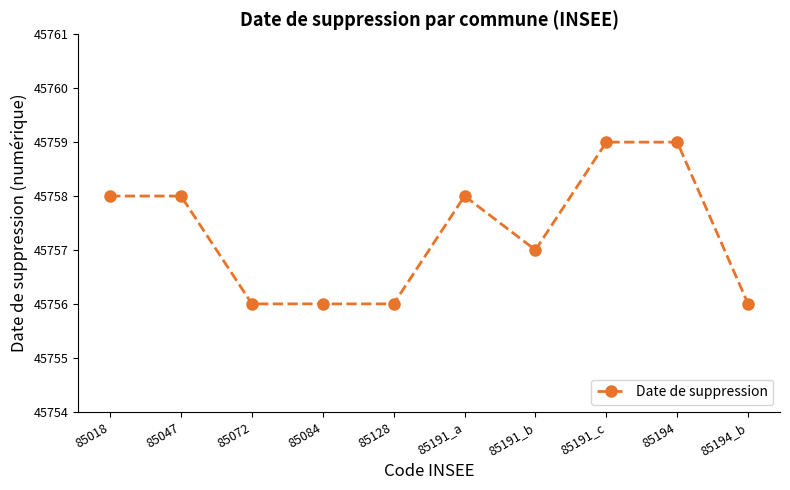

How many lines are shown in the chart?

1